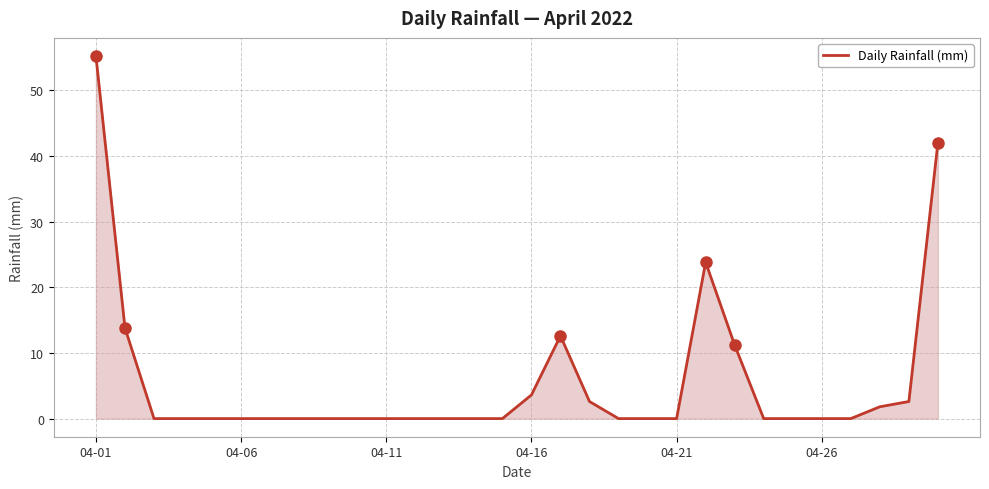

What is the greatest value displayed?

55.2